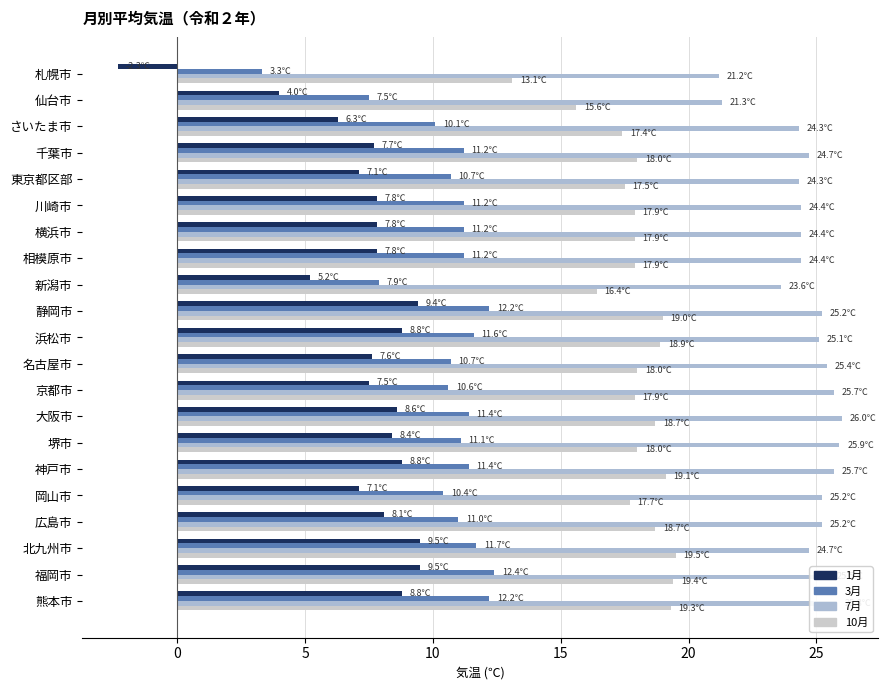

What is the value of the 7月 bar at the 12th from the left?

25.4